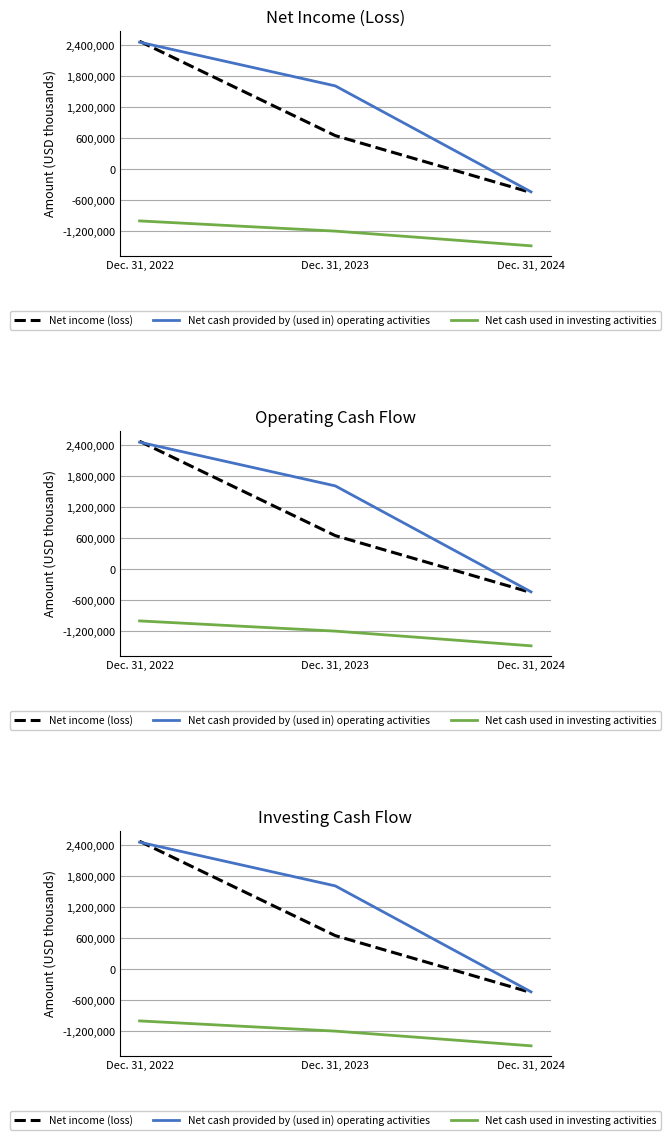

How many values in the Net cash provided by (used in) operating activities series are below 1616042?

1